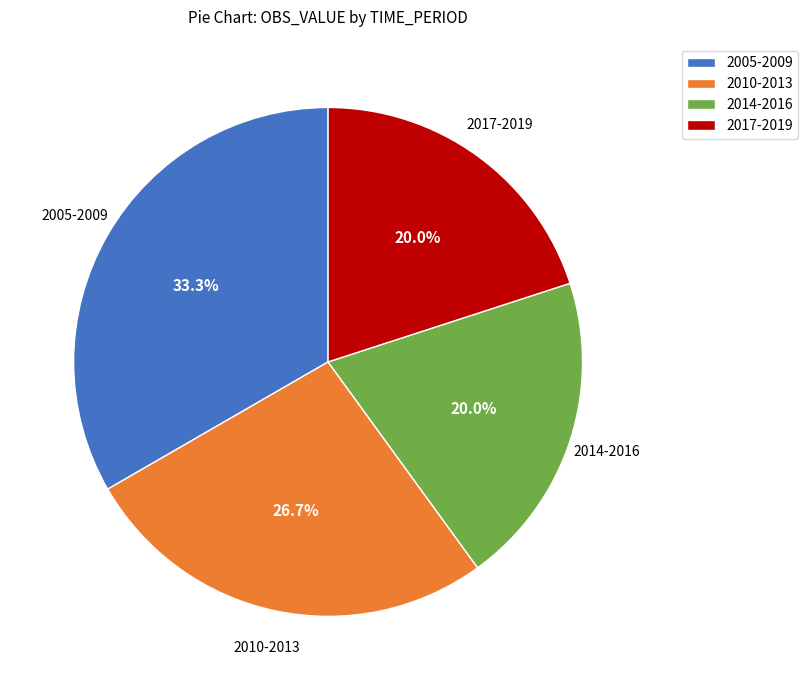

Does 2017-2019 represent more than half of the total?

No